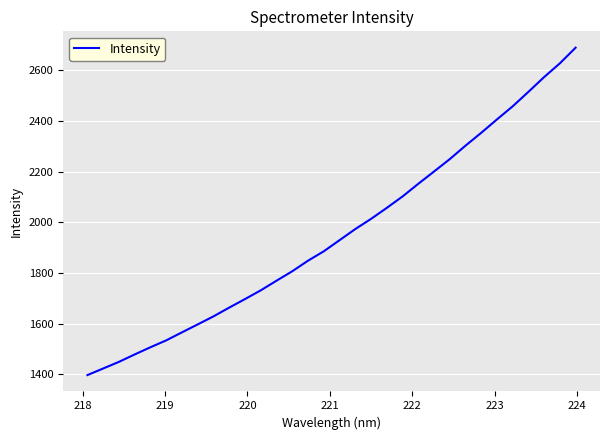

What is the minimum value shown in the chart?

1396.6